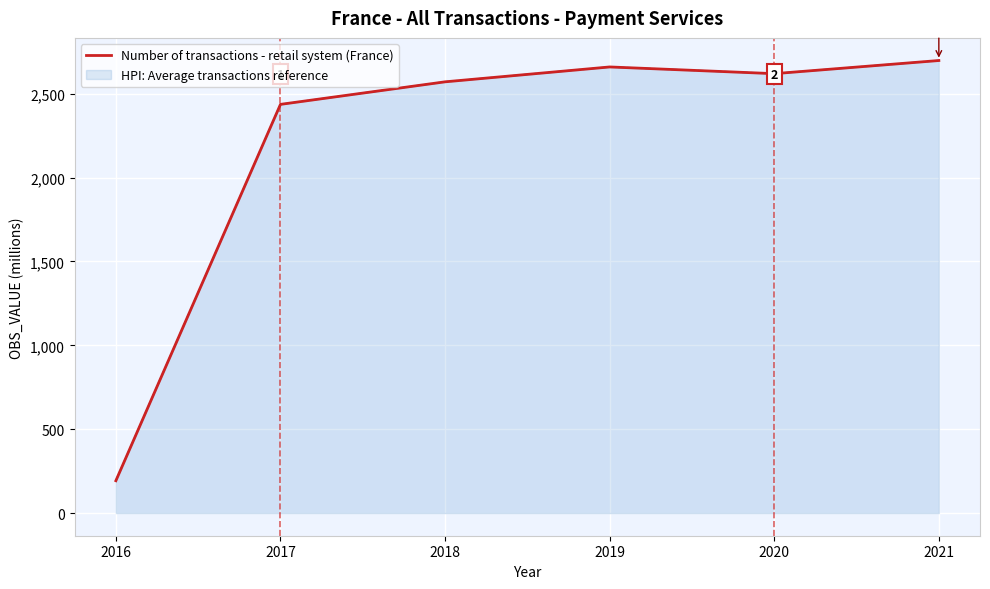

Rank the categories by value from lowest to highest.

2016, 2017, 2018, 2020, 2019, 2021